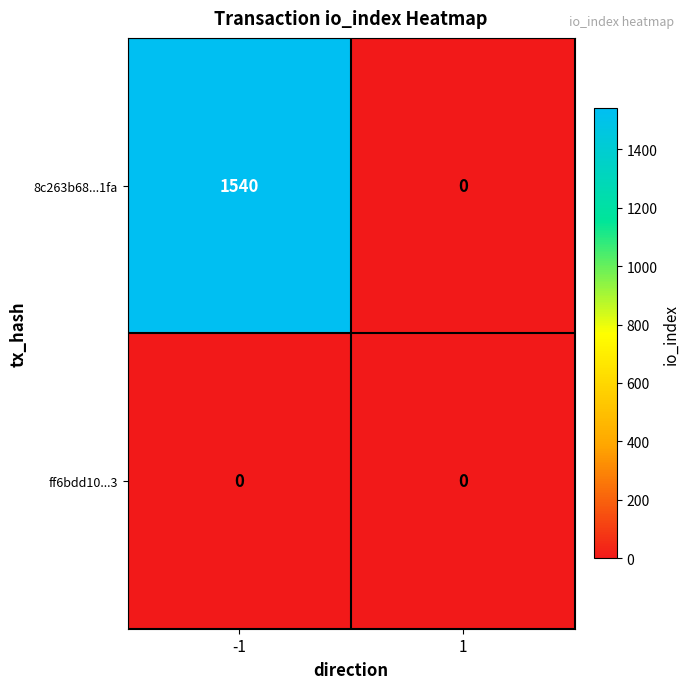

What is the total value across all series at -1?

1540